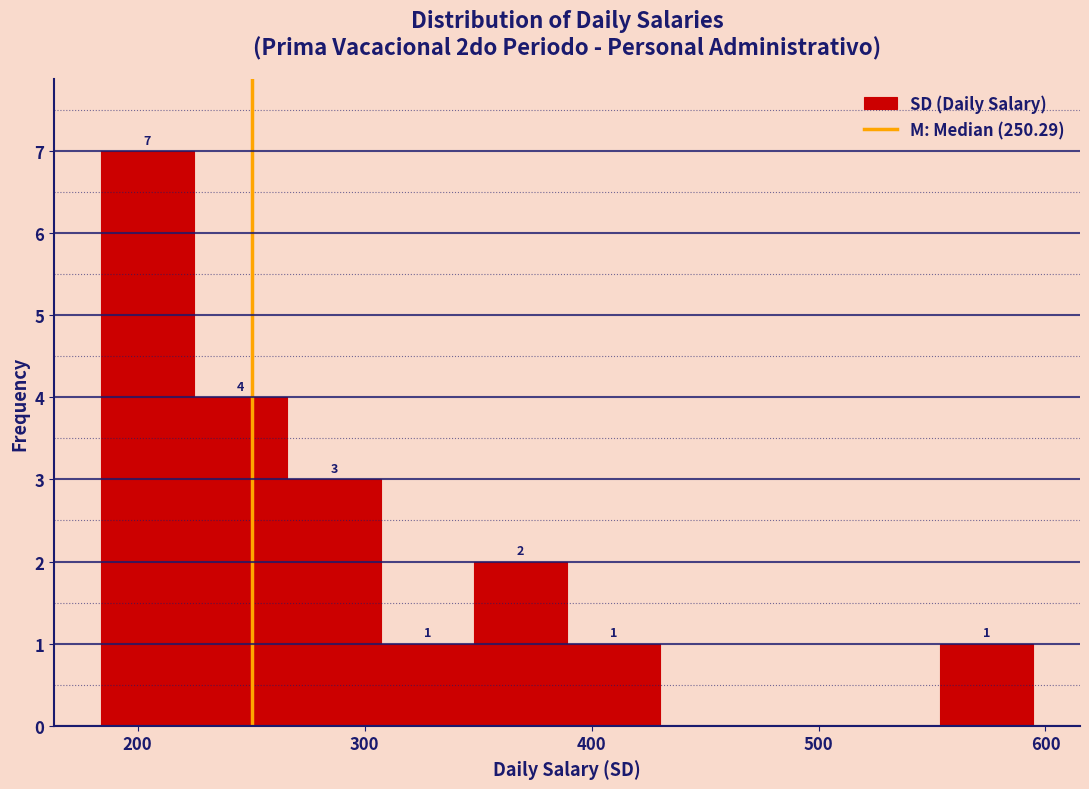

Over which range of the x-axis is the bar tallest?

180 to 220